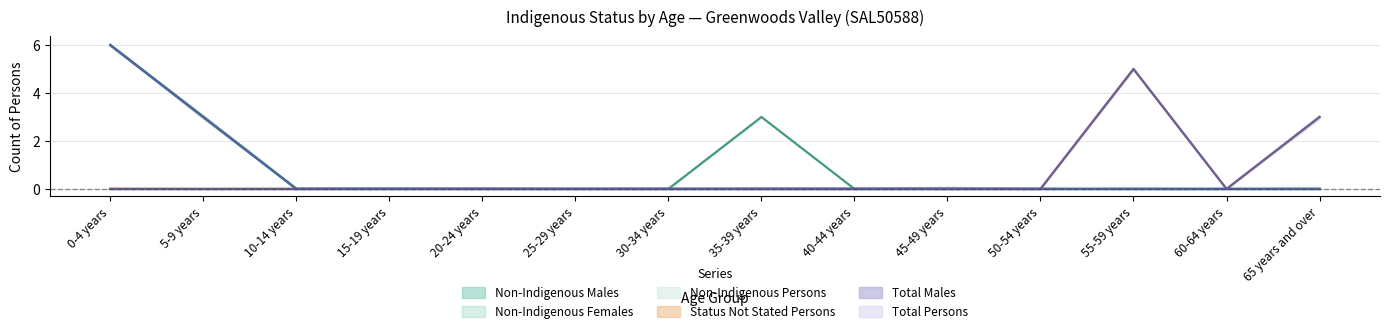

What is the greatest value displayed?

6